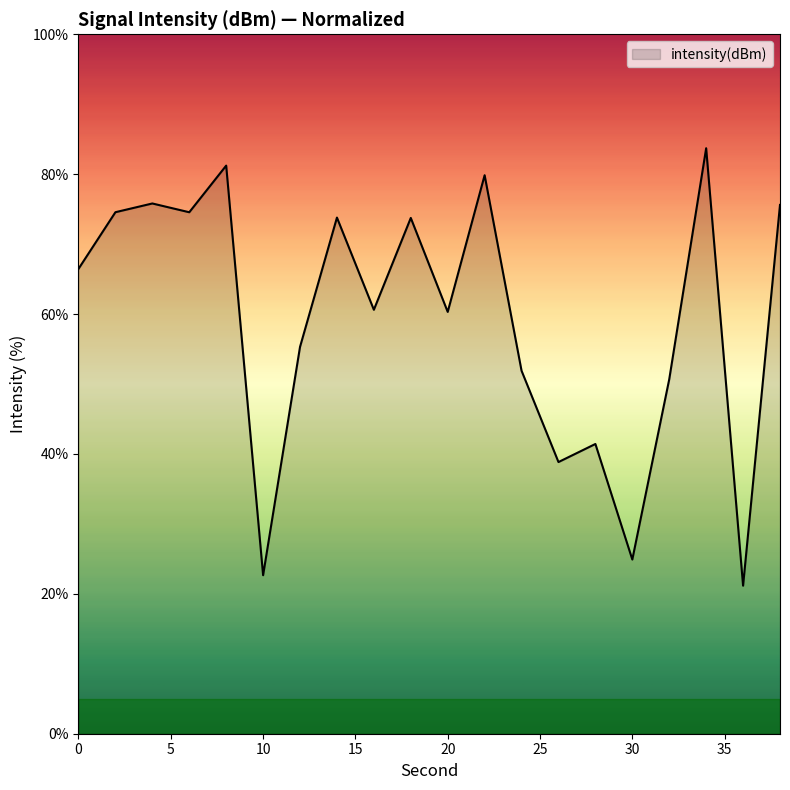

What is the sum of all values?

1187.1